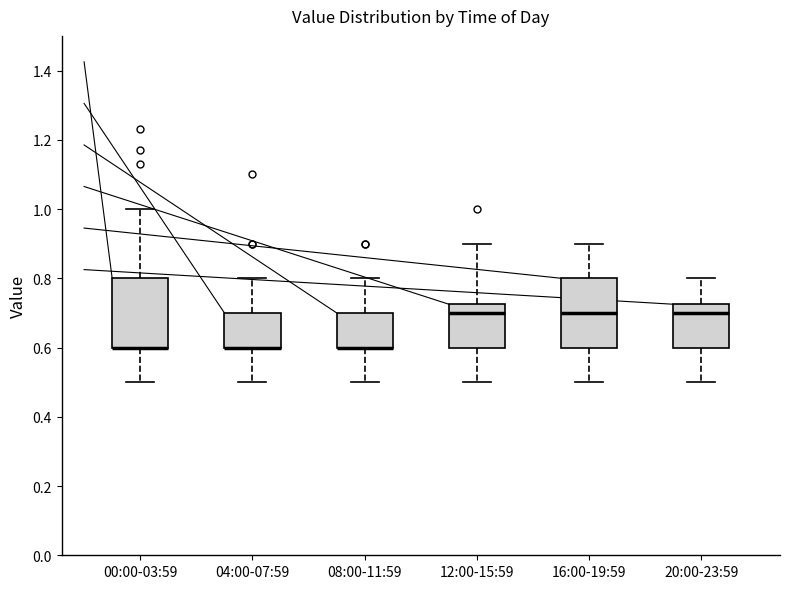

Where is the lower edge of the box for 16:00-19:59 on the y-axis? The values are not printed on the chart, so give them approximately, as read against the axis.

0.60